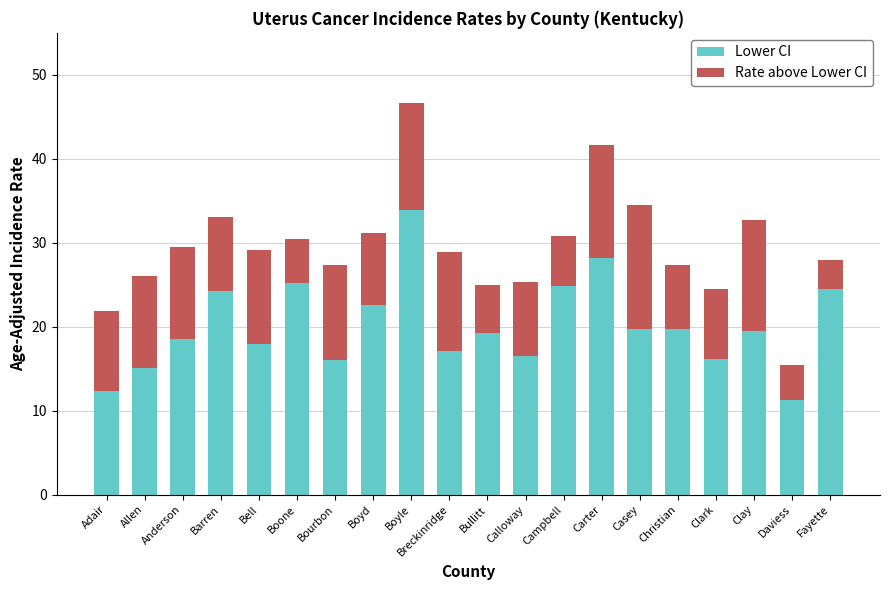

Count the number of categories in the chart.

20